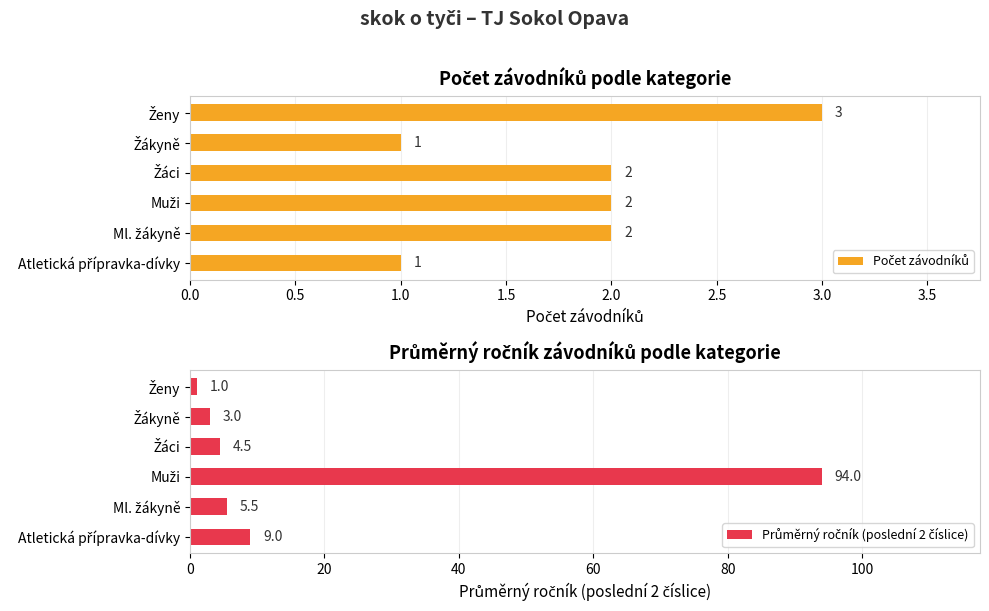

Which series changed the most between Muži and Žáci?

Průměrný ročník (poslední 2 číslice)